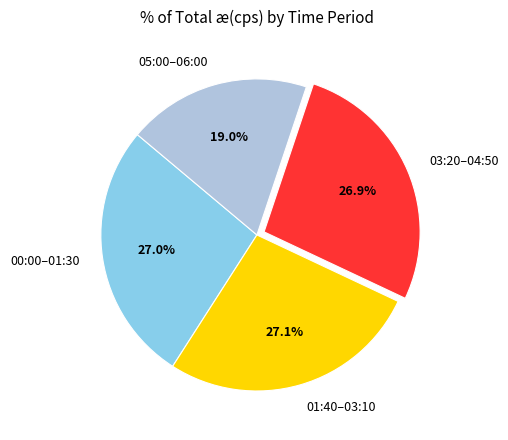

Approximately how many times larger is the value at 01:40–03:10 compared to 00:00–01:30?

1.0